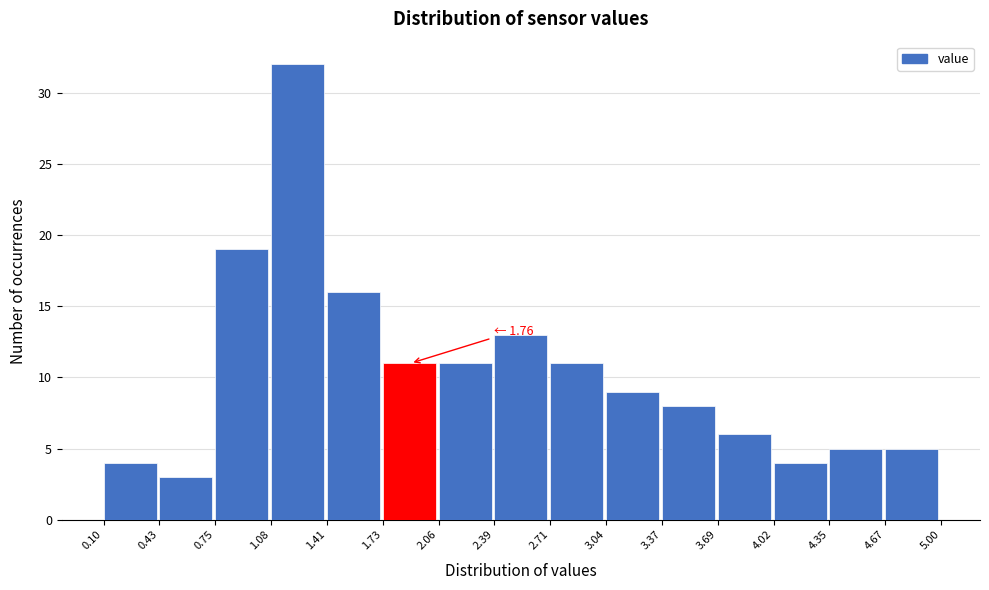

Over which range of the x-axis is the bar tallest?

1.08 to 1.41